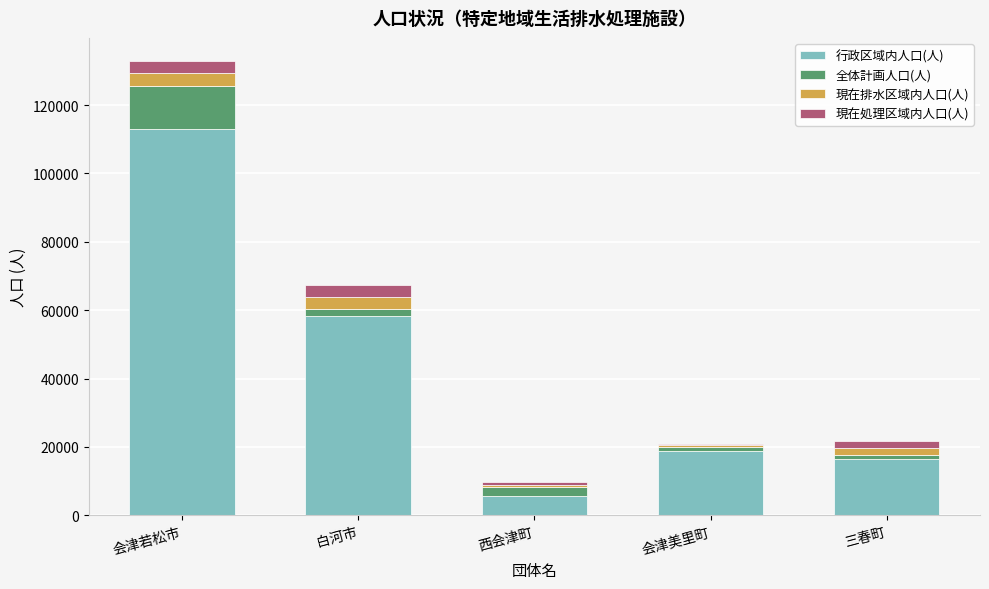

Count the number of categories in the chart.

5